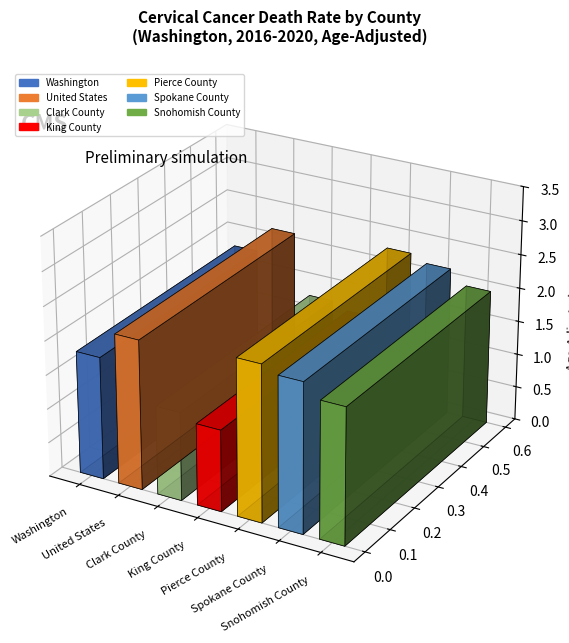

Are the bars horizontal?

No